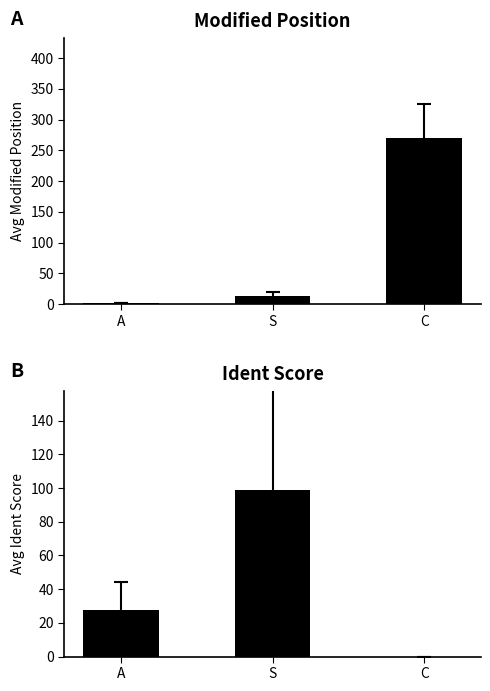

Count the number of categories in the chart.

3